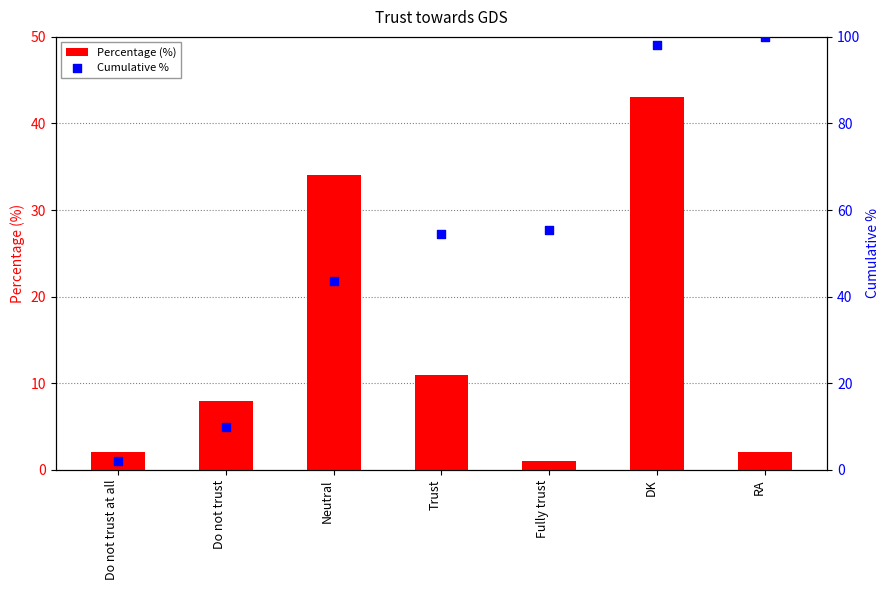

Which series has the largest total across all categories?

Cumulative %